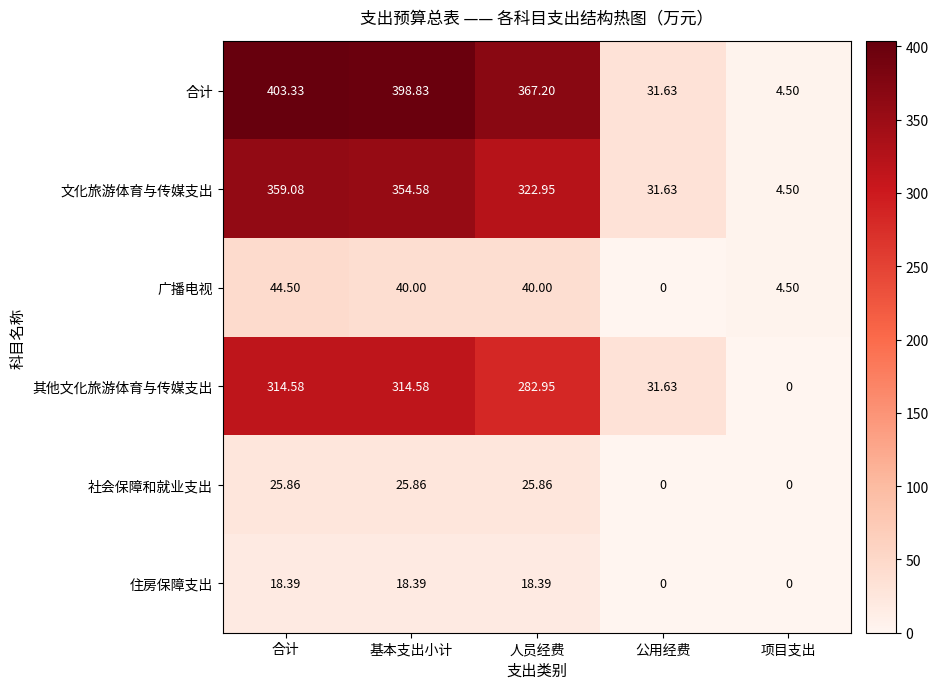

Which series has the largest total across all categories?

合计